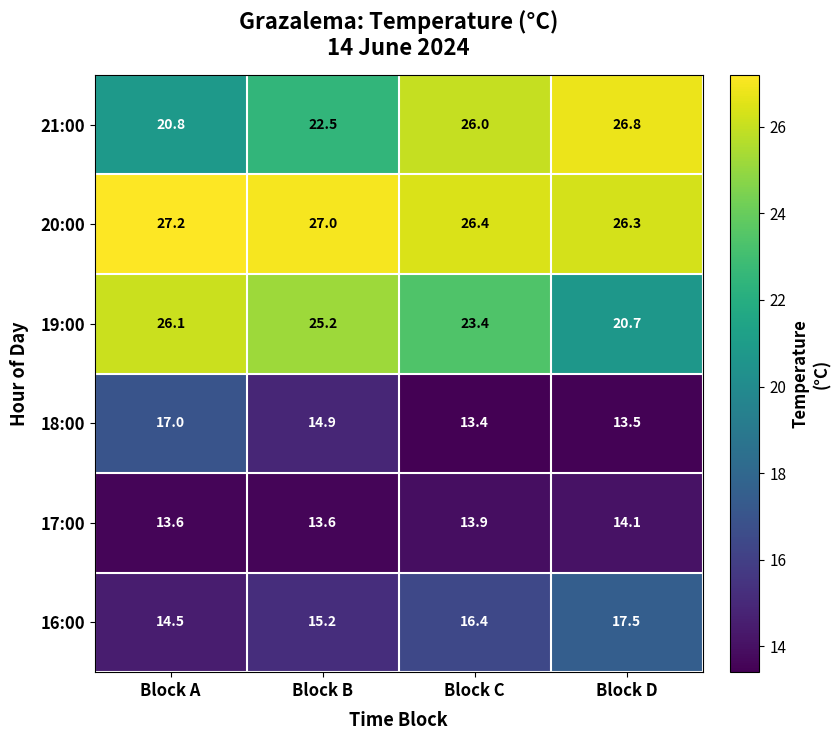

Reading left to right, extract all data points from this chart.

21:00: 20.8	22.5	26.0	26.8
20:00: 27.2	27.0	26.4	26.3
19:00: 26.1	25.2	23.4	20.7
18:00: 17.0	14.9	13.4	13.5
17:00: 13.6	13.6	13.9	14.1
16:00: 14.5	15.2	16.4	17.5